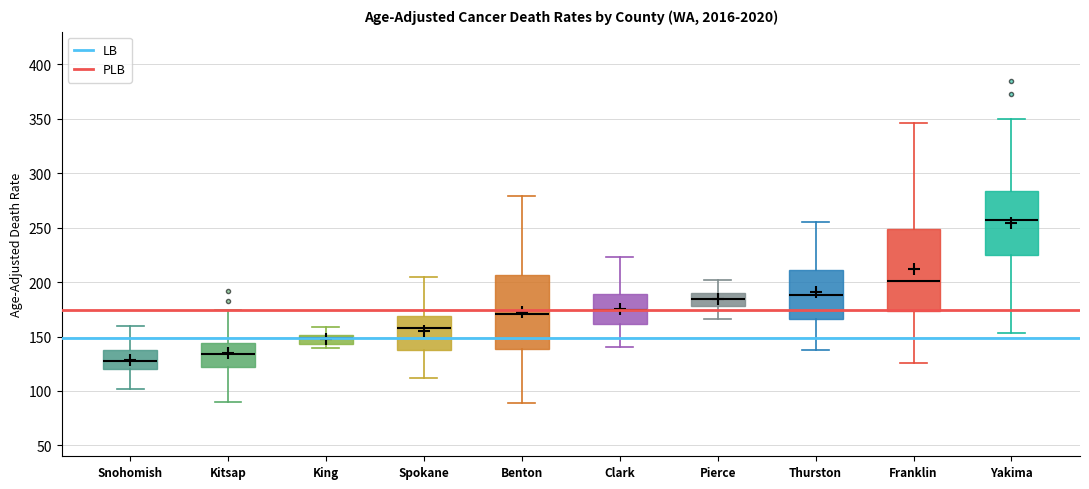

Which box's median line is the lowest?

Snohomish